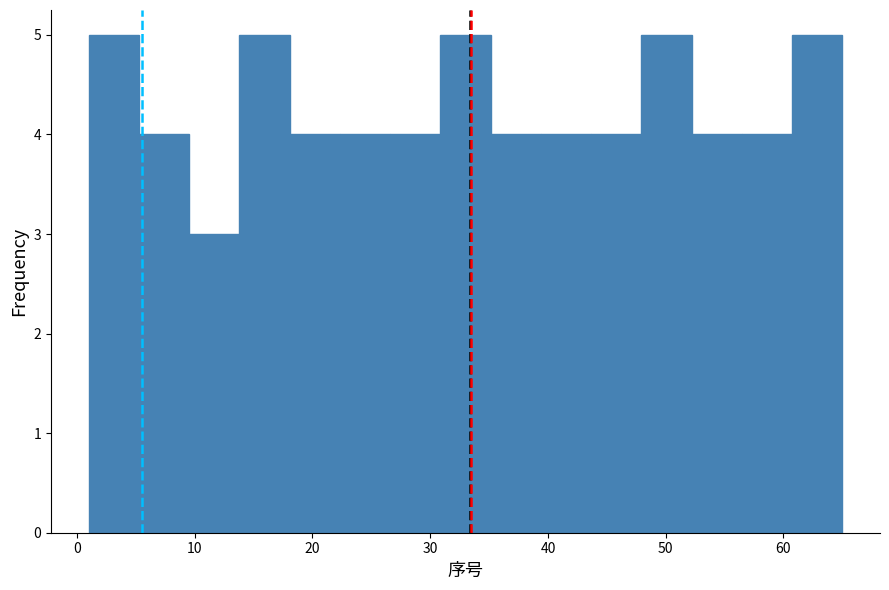

What is the height of the bar covering 56 to 61 on the x-axis? Neither the bar edges nor the heights are printed on the chart, so give them approximately, as read against the axes.

4